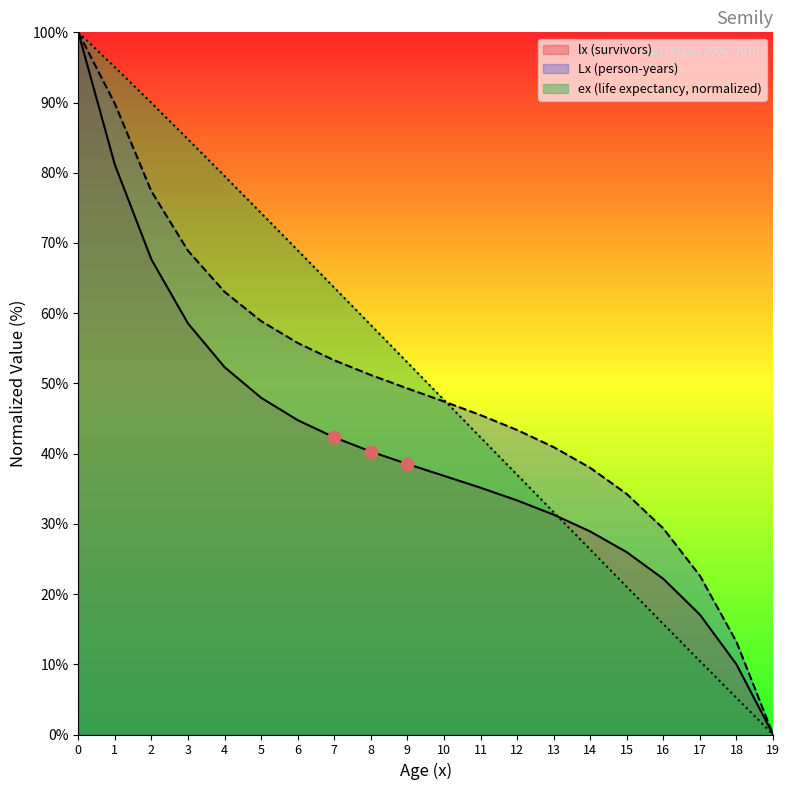

Is the value of Lx at 16 greater than the value of lx at 9?

No